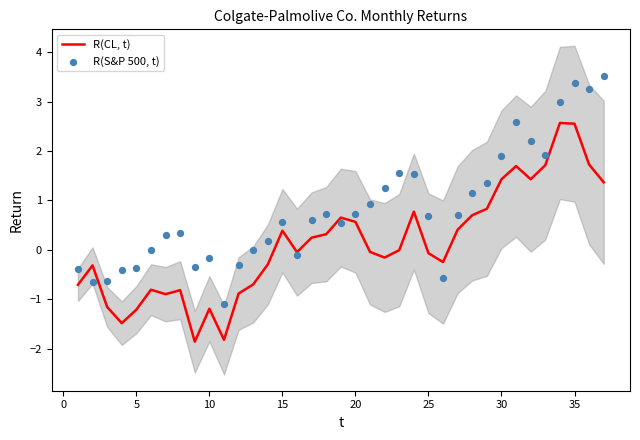

What are all the series names shown in the legend?

R(CL, t), R(S&P 500, t)